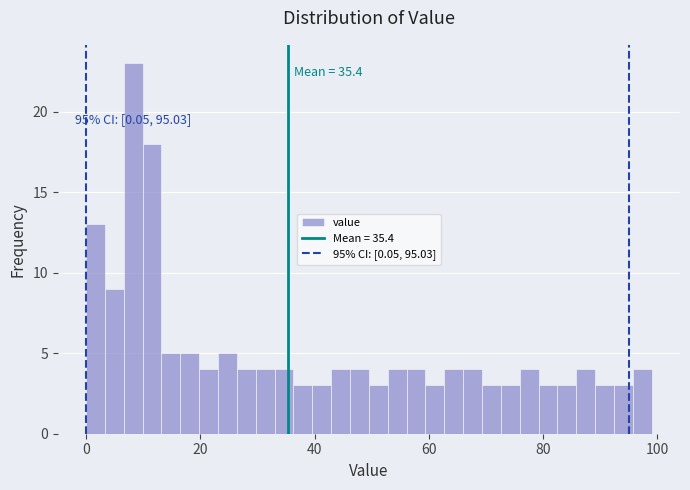

Around what value on the x-axis is the tallest bar? Give the approximate position of its centre, as read against the axis.

8